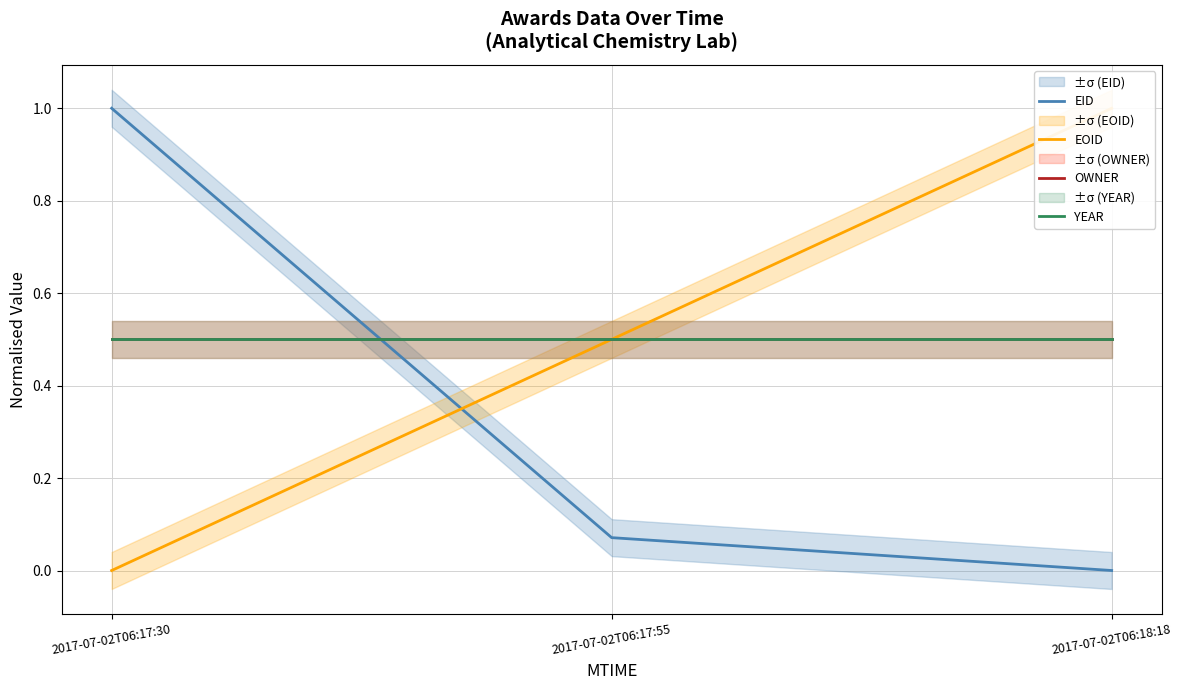

Which series has the largest range (max minus min)?

EID